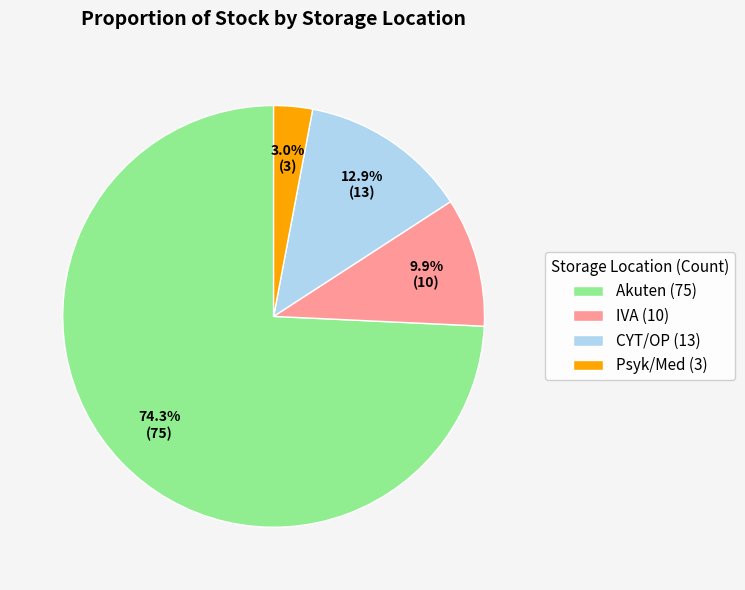

How many segments does this pie chart have?

4